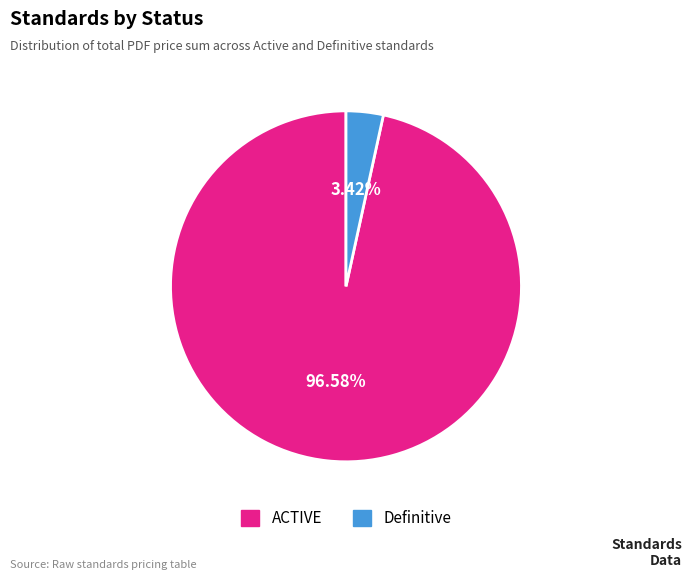

Count the number of slices in the pie.

2